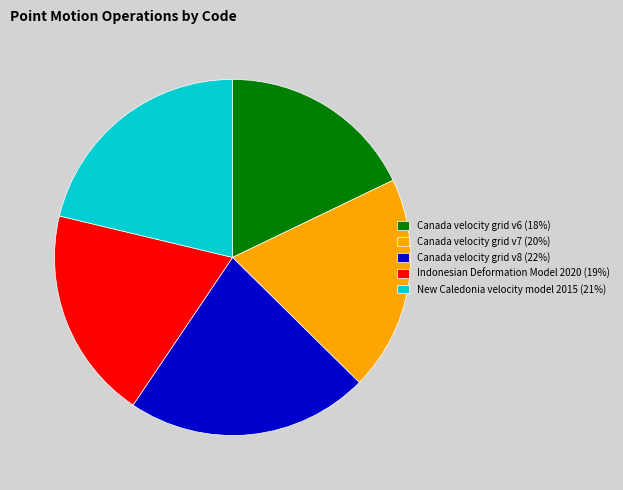

Does any single category account for the majority?

No